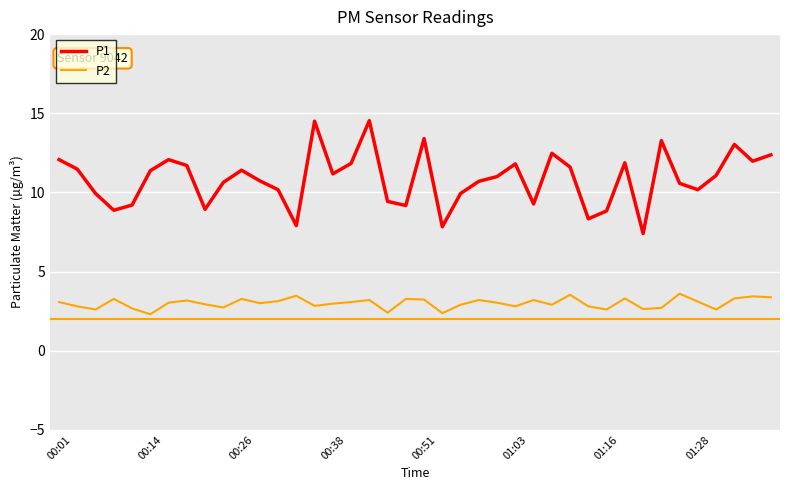

Which series has the widest spread of values?

P1